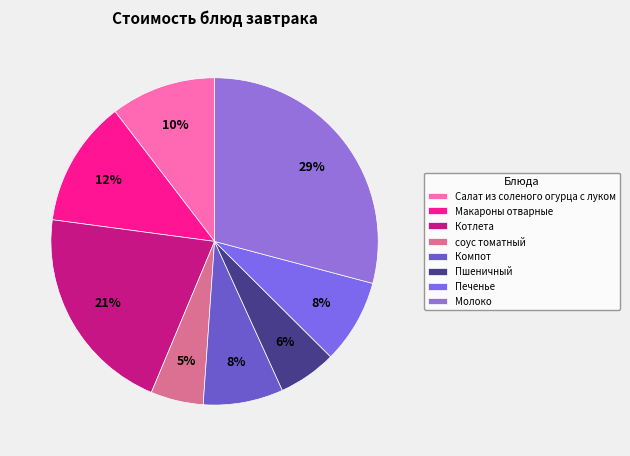

What percentage is the Котлета slice, to the nearest percent?

21%